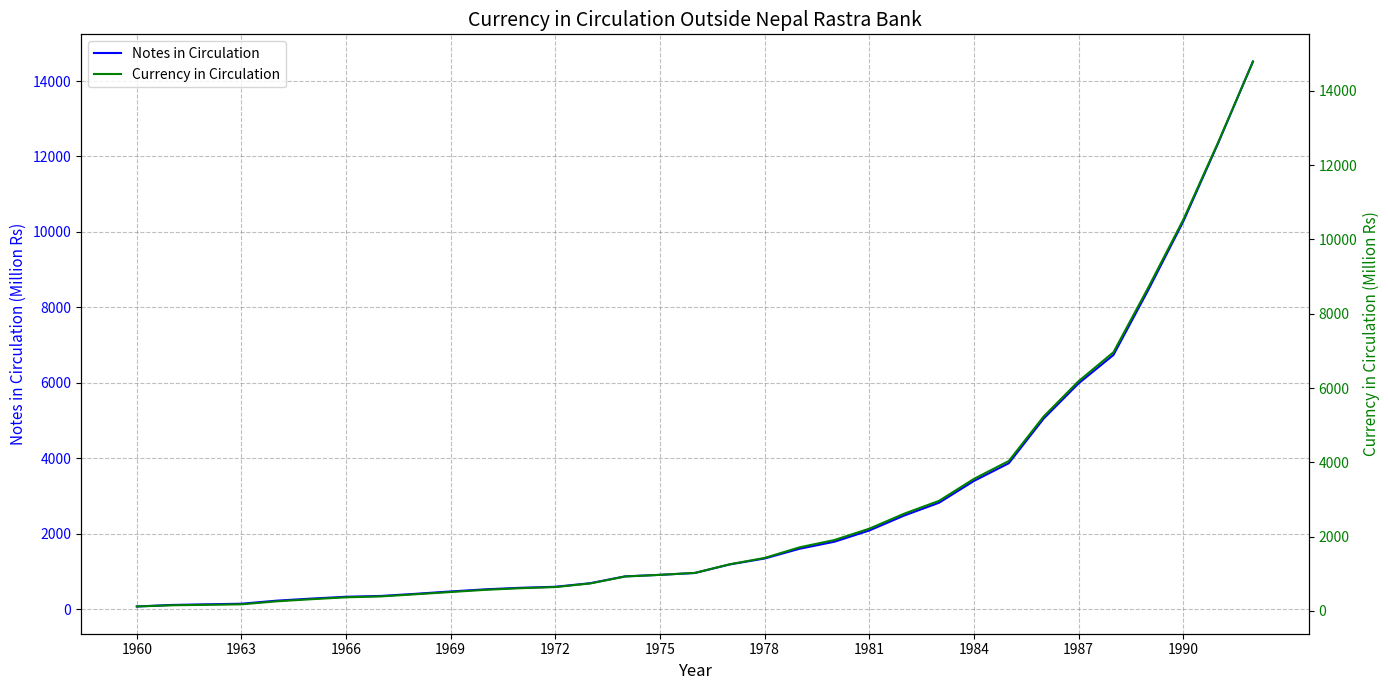

Is it true that Notes in Circulation equals 3396.2 at 1984?

True